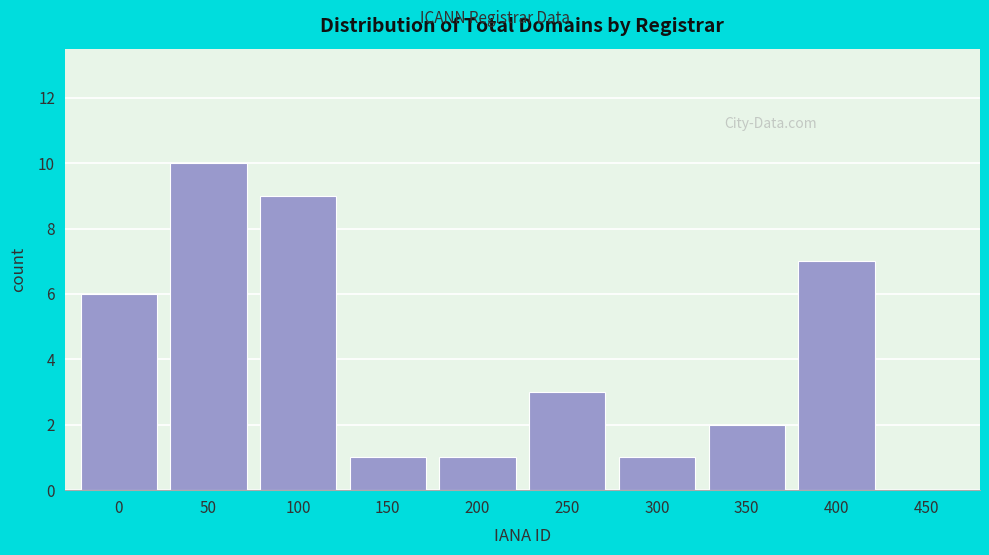

Reading right to left, list all the values displayed in this chart.

450=0	400=7	350=2	300=1	250=3	200=1	150=1	100=9	50=10	0=6